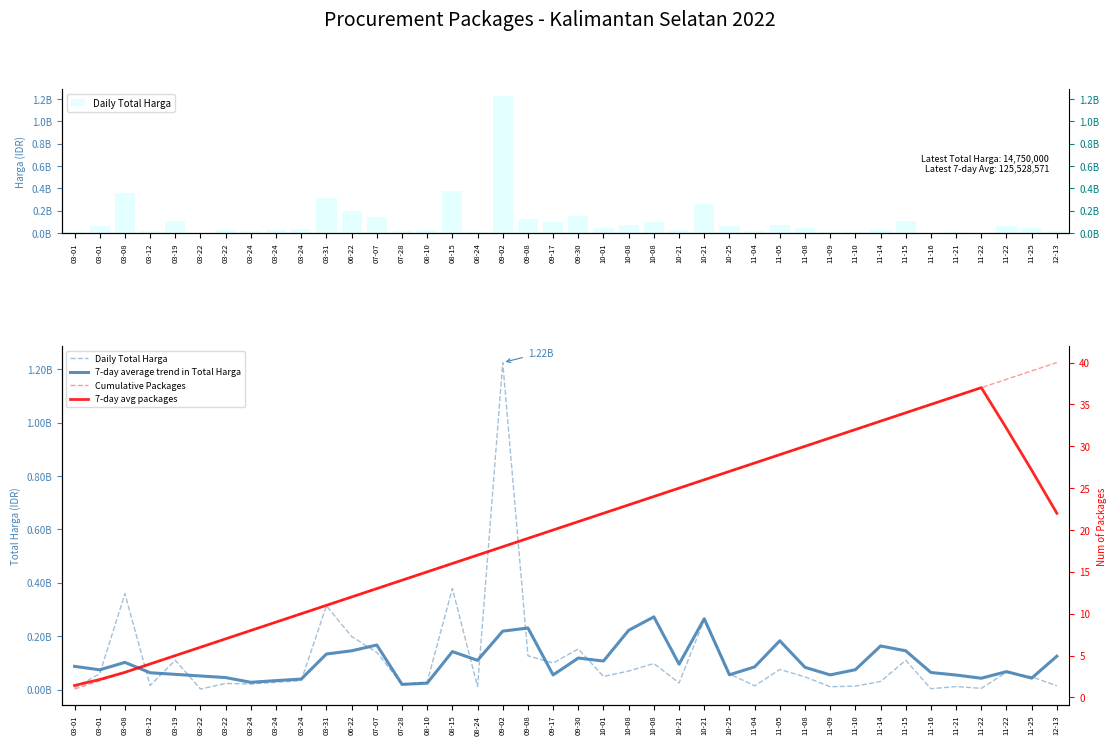

Which series has the largest total across all categories?

Daily Total Harga